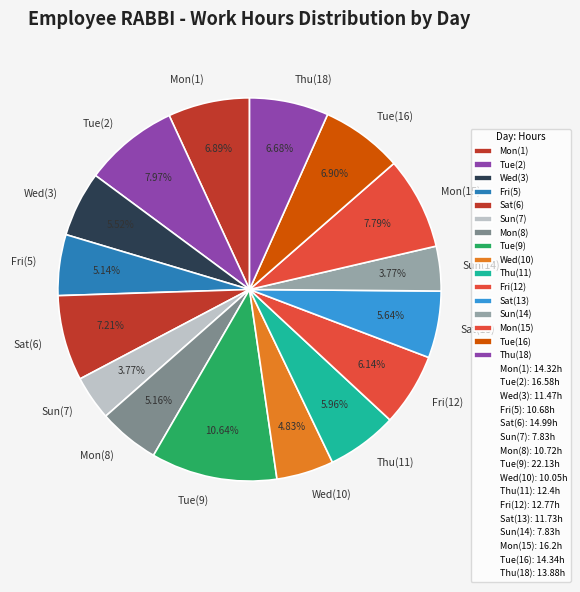

Which category has the biggest portion of the pie?

Tue(9)